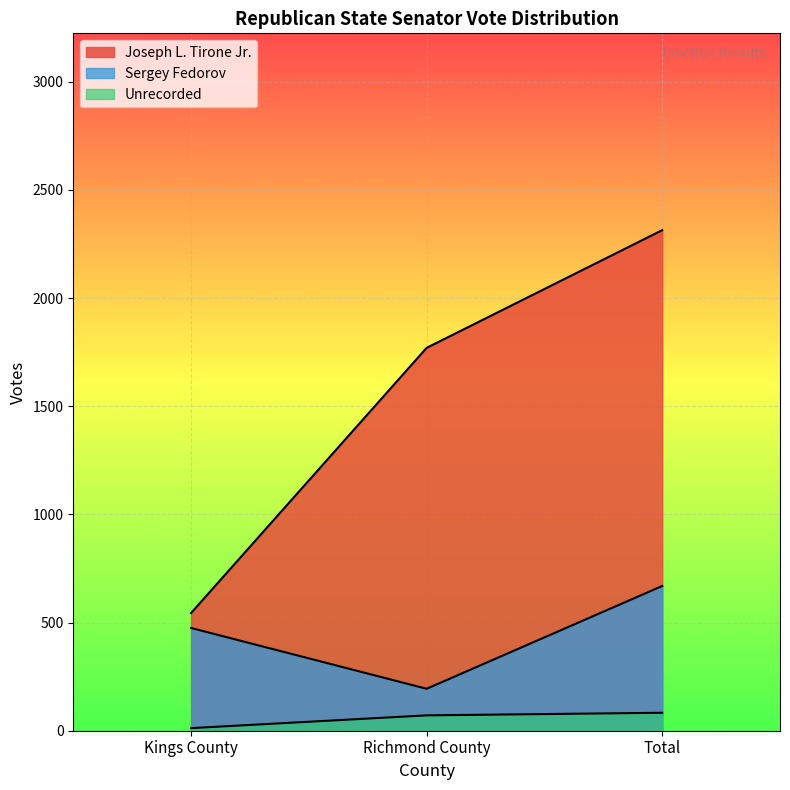

What position from the left is Kings County?

1